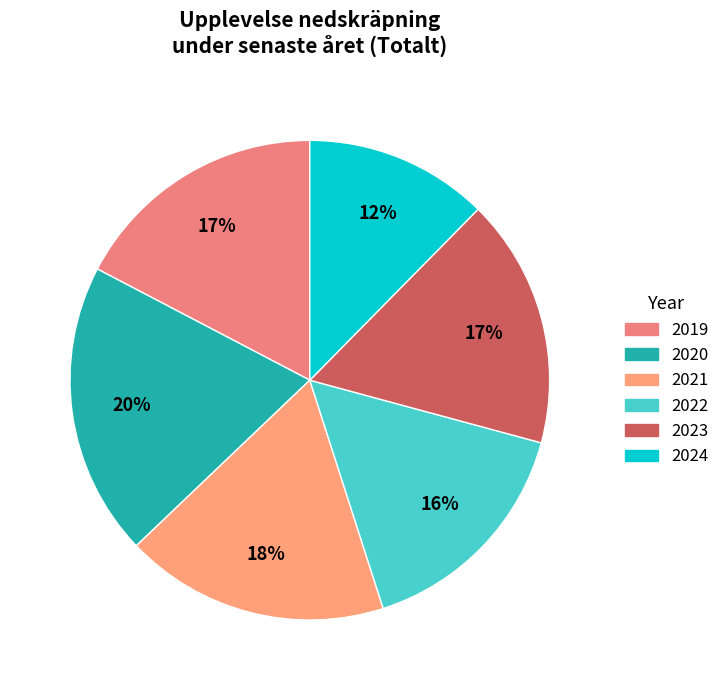

To the nearest percent, what is the average slice percentage?

17%